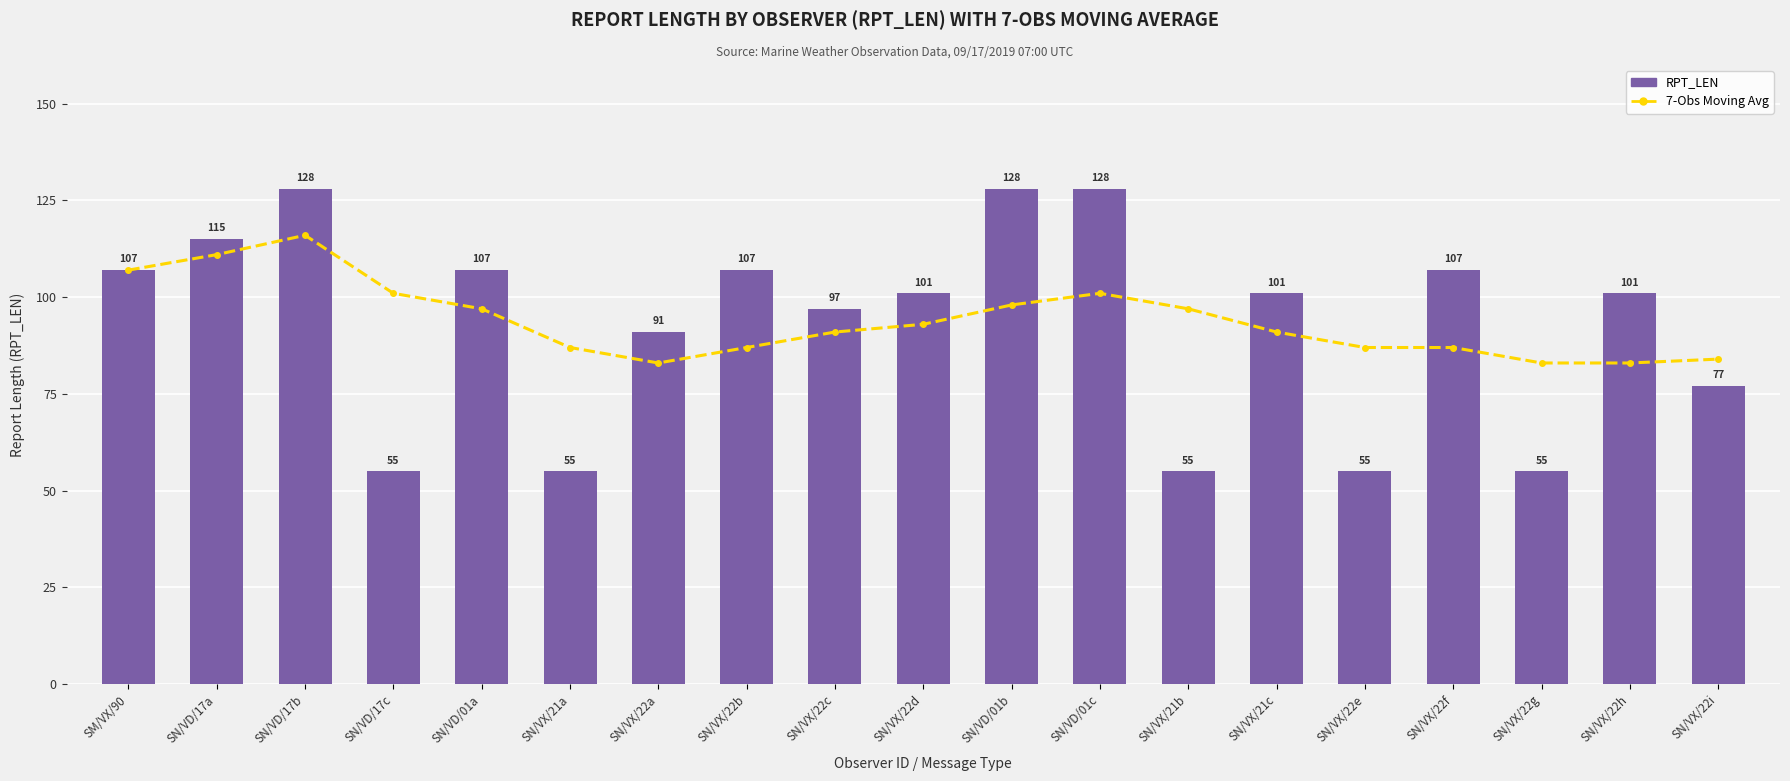

What is the label of the 18th bar from the left?

SN/VX/22h